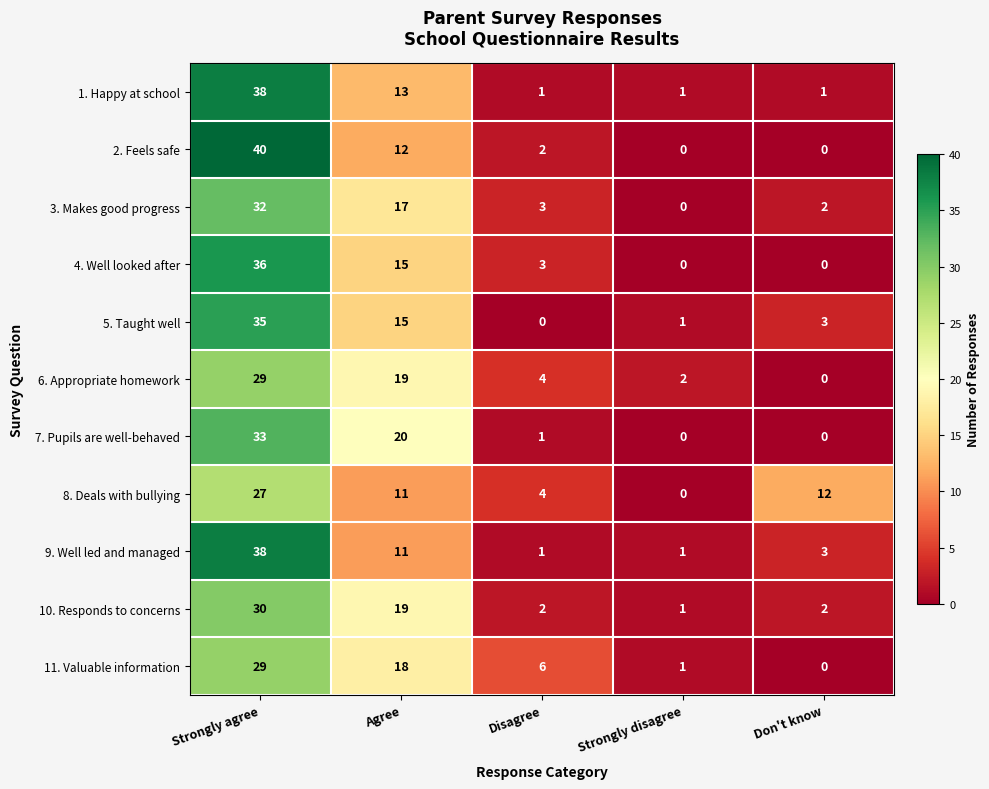

What is the total value across all series at Agree?

170